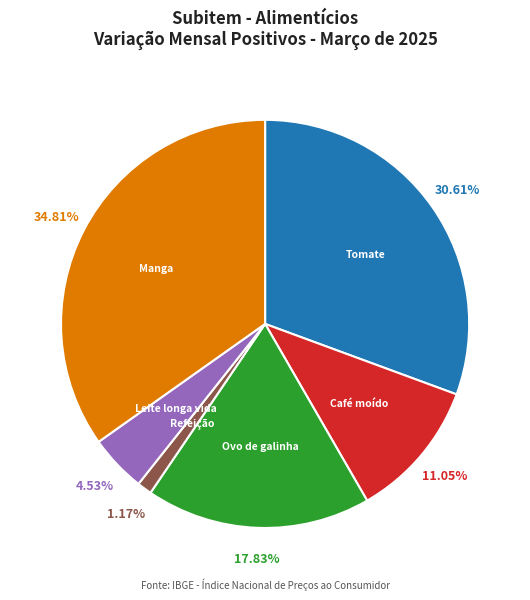

Is there a majority slice in this chart?

No